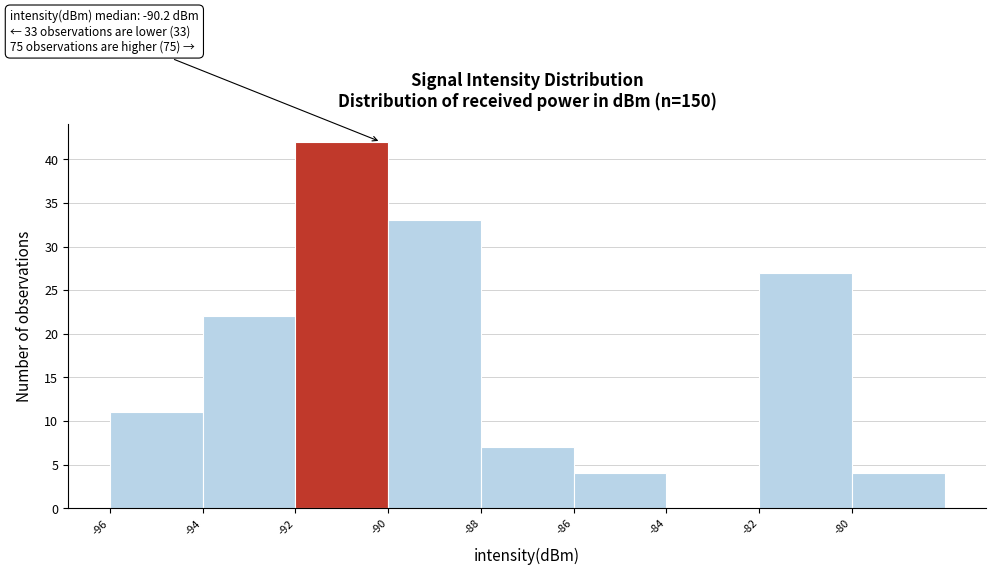

Over which range of the x-axis is the bar tallest?

-92 to -90